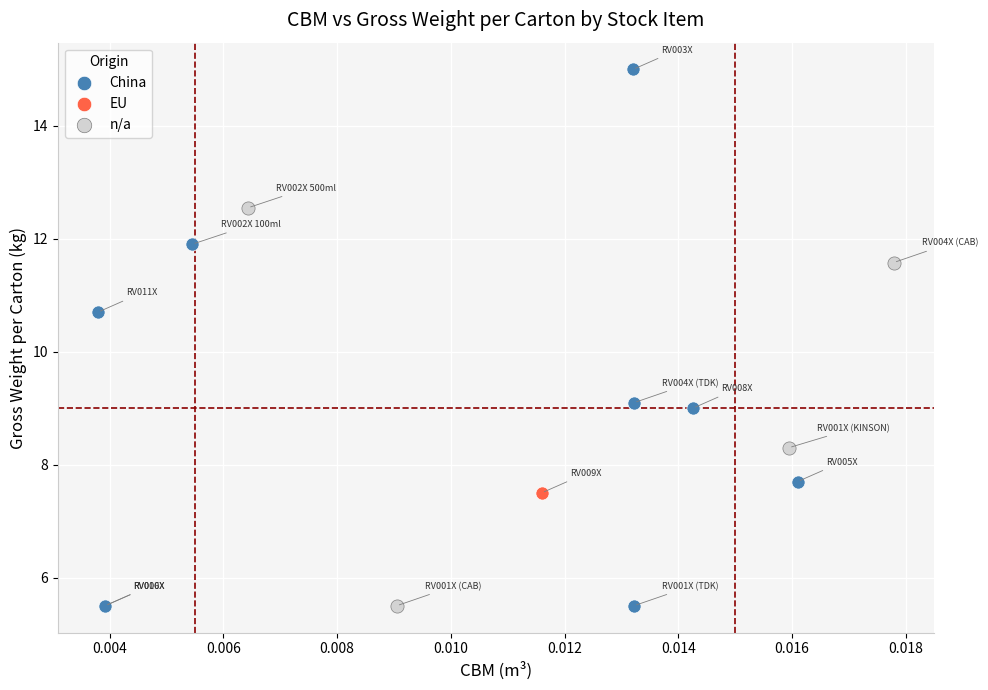

What are all the series names shown in the legend?

China, EU, n/a